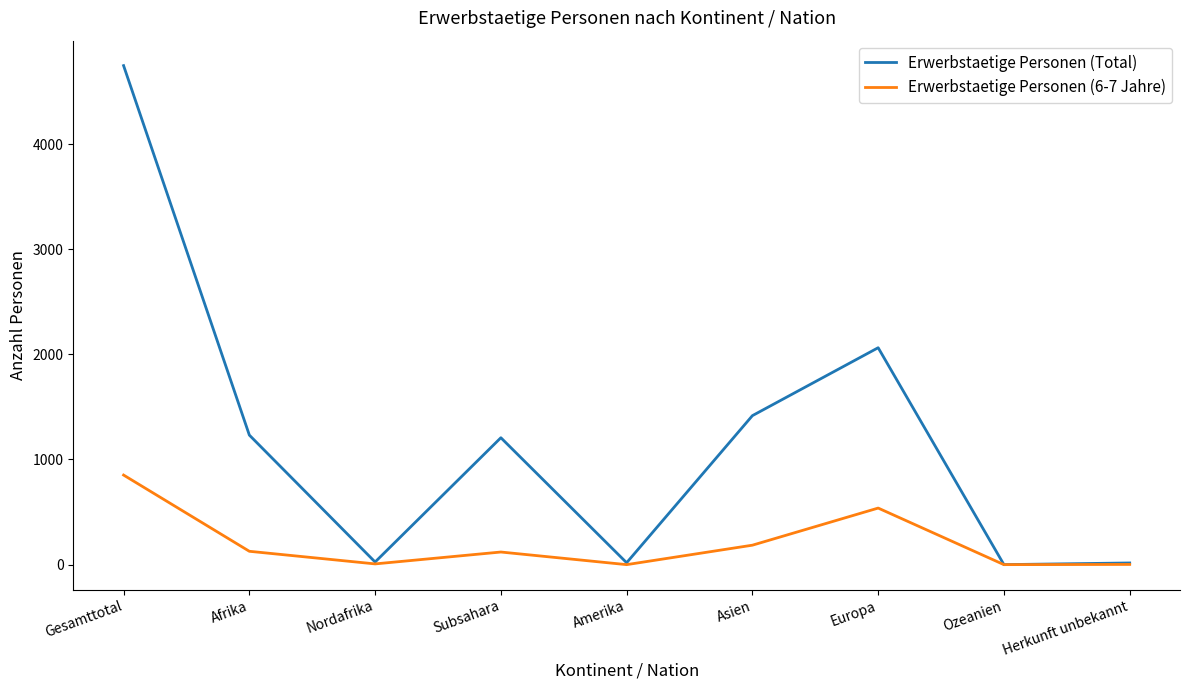

Is it true that Erwerbstaetige Personen (6-7 Jahre) equals 538 at Europa?

True